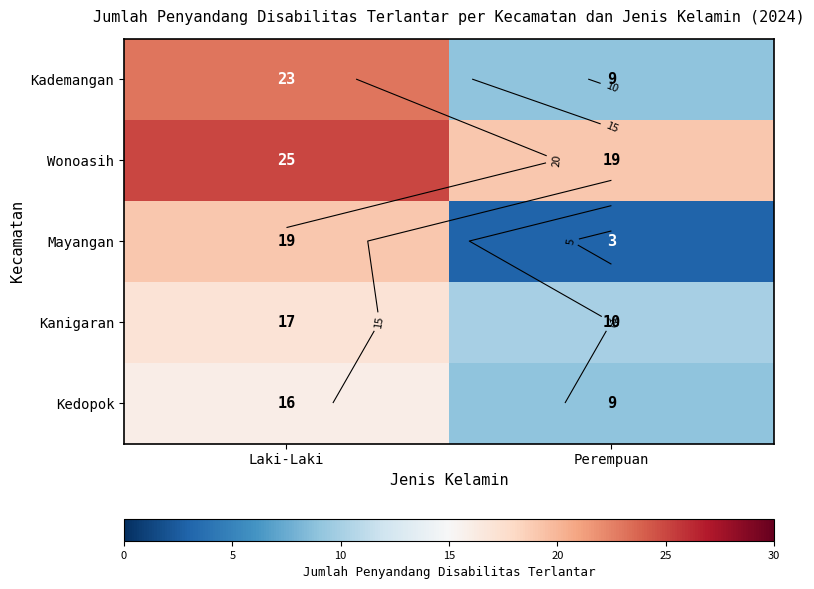

At Laki-Laki, list the series in order from largest to smallest.

Wonoasih, Kademangan, Mayangan, Kanigaran, Kedopok